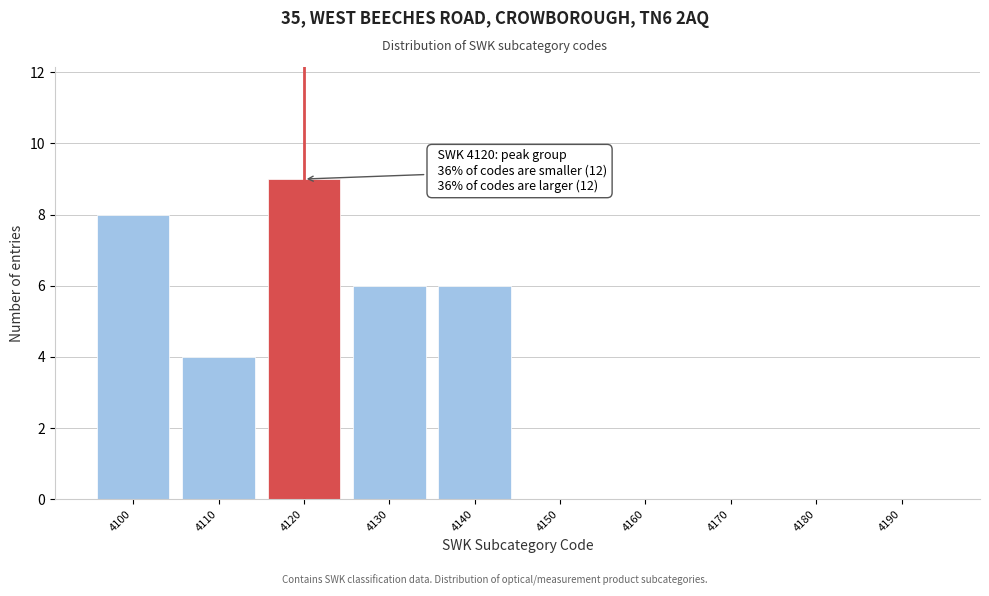

Reading left to right, transcribe all the data shown in this chart.

4100=8	4110=4	4120=9	4130=6	4140=6	4150=0	4160=0	4170=0	4180=0	4190=0